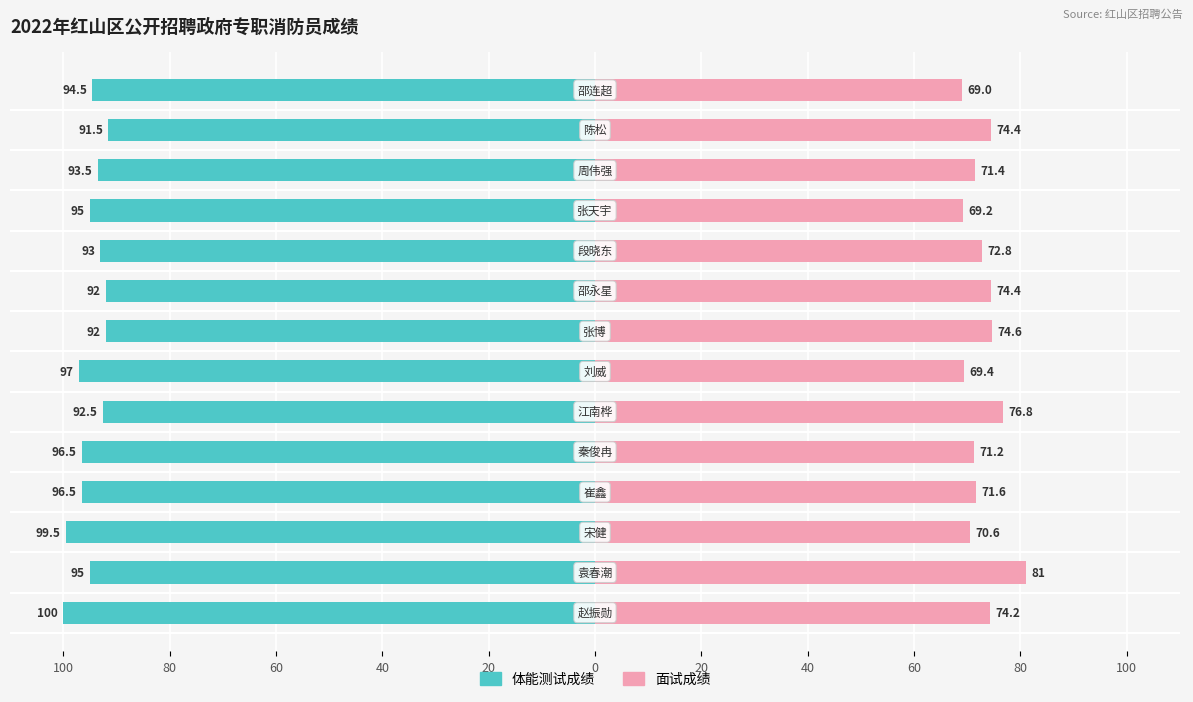

How many values in the 体能测试成绩 series exceed -94?

6